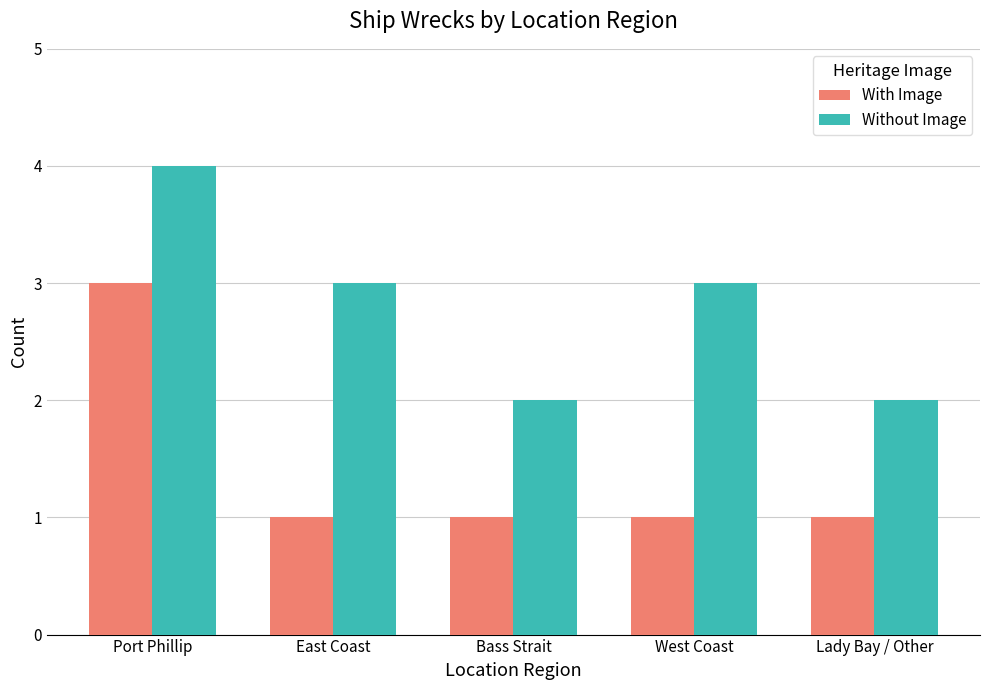

At which label does Without Image first exceed 3?

Port Phillip